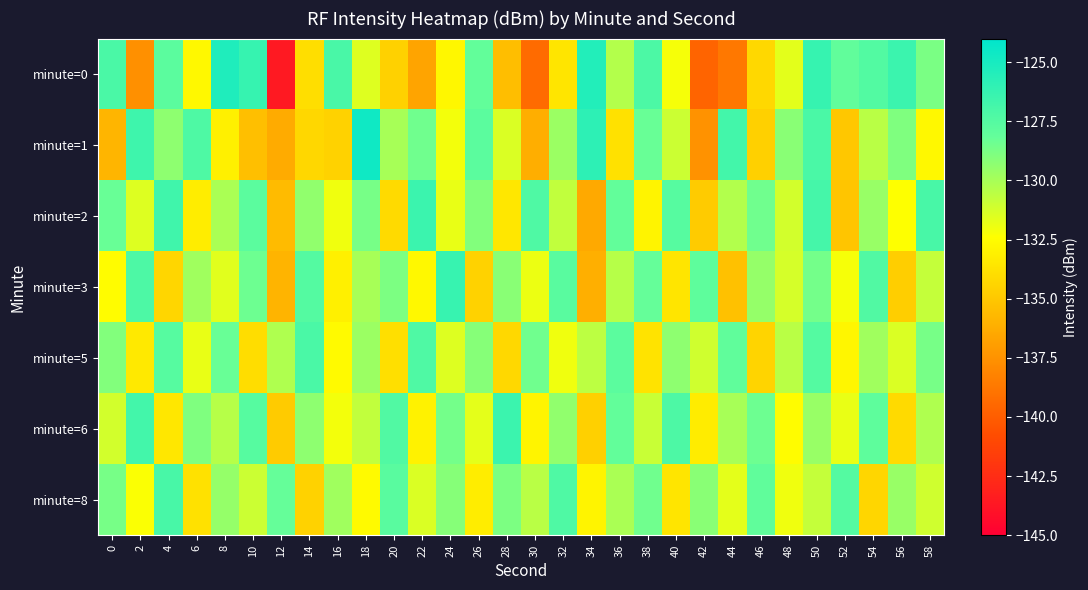

Reading left to right, extract all data points from this chart.

minute=0: 0=-127.1	2=-137.6	4=-127.8	6=-132.7	8=-125.3	10=-126.3	12=-143.6	14=-134.0	16=-127.1	18=-131.5	20=-134.5	22=-136.7	24=-132.8	26=-128.1	28=-135.4	30=-139.3	32=-133.6	34=-125.5	36=-130.3	38=-127.2	40=-132.2	42=-139.7	44=-138.7	46=-134.2	48=-131.7	50=-126.3	52=-128.0	54=-127.4	56=-126.5	58=-128.8
minute=1: 0=-135.9	2=-126.6	4=-129.3	6=-127.3	8=-133.1	10=-135.4	12=-136.3	14=-134.3	16=-134.5	18=-124.7	20=-130.0	22=-128.5	24=-132.1	26=-127.8	28=-131.4	30=-136.2	32=-129.7	34=-125.9	36=-133.8	38=-128.3	40=-131.0	42=-137.5	44=-126.8	46=-134.6	48=-129.2	50=-127.1	52=-135.0	54=-130.5	56=-128.9	58=-132.7
minute=2: 0=-128.3	2=-131.5	4=-126.7	6=-133.2	8=-130.1	10=-127.8	12=-135.6	14=-129.4	16=-132.0	18=-128.7	20=-134.1	22=-126.5	24=-131.8	26=-129.0	28=-133.5	30=-127.3	32=-130.7	34=-136.4	36=-128.1	38=-132.9	40=-127.6	42=-134.8	44=-130.3	46=-128.5	48=-131.2	50=-126.9	52=-135.1	54=-129.6	56=-132.4	58=-127.0
minute=3: 0=-132.5	2=-127.2	4=-134.3	6=-129.8	8=-131.6	10=-128.4	12=-135.9	14=-127.5	16=-133.1	18=-130.0	20=-128.8	22=-132.7	24=-126.3	26=-134.5	28=-129.2	30=-131.9	32=-127.7	34=-136.1	36=-130.4	38=-128.2	40=-133.6	42=-127.9	44=-135.3	46=-129.5	48=-131.3	50=-128.6	52=-132.2	54=-127.4	56=-134.7	58=-130.8
minute=5: 0=-129.0	2=-133.4	4=-127.6	6=-131.8	8=-128.3	10=-134.0	12=-130.2	14=-127.1	16=-132.6	18=-129.7	20=-133.9	22=-127.3	24=-131.5	26=-129.1	28=-134.2	30=-128.5	32=-132.0	34=-130.6	36=-127.8	38=-133.7	40=-129.3	42=-131.1	44=-128.0	46=-134.4	48=-130.5	50=-127.5	52=-132.8	54=-129.8	56=-131.4	58=-128.7
minute=6: 0=-131.2	2=-126.8	4=-133.5	6=-128.9	8=-130.4	10=-127.6	12=-134.8	14=-129.3	16=-132.1	18=-130.7	20=-127.4	22=-133.0	24=-128.6	26=-131.7	28=-126.5	30=-132.9	32=-129.4	34=-134.6	36=-128.1	38=-130.9	40=-127.2	42=-133.3	44=-130.0	46=-128.4	48=-132.5	50=-129.6	52=-131.8	54=-127.9	56=-134.1	58=-130.2
minute=8: 0=-128.7	2=-132.3	4=-127.0	6=-133.8	8=-129.5	10=-131.0	12=-128.2	14=-134.5	16=-129.8	18=-132.6	20=-127.7	22=-131.4	24=-129.1	26=-133.2	28=-128.8	30=-130.5	32=-127.3	34=-132.9	36=-130.1	38=-128.5	40=-133.6	42=-129.2	44=-131.7	46=-128.0	48=-132.0	50=-130.8	52=-127.5	54=-134.3	56=-129.6	58=-131.1